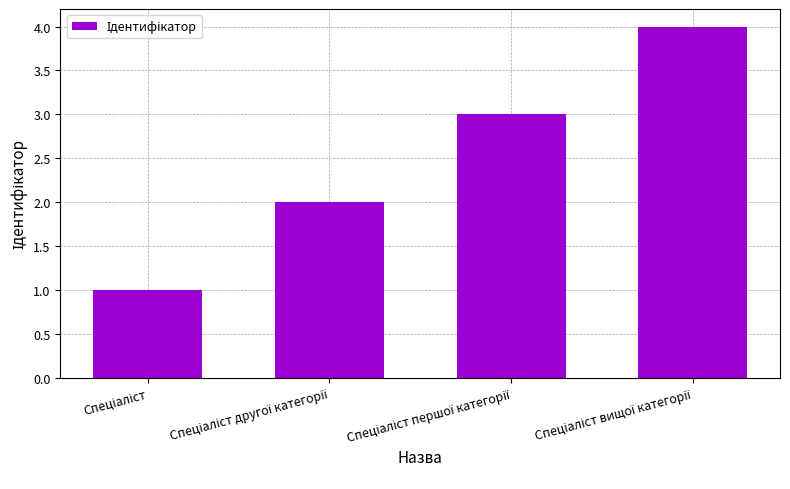

What is the smallest value displayed?

1